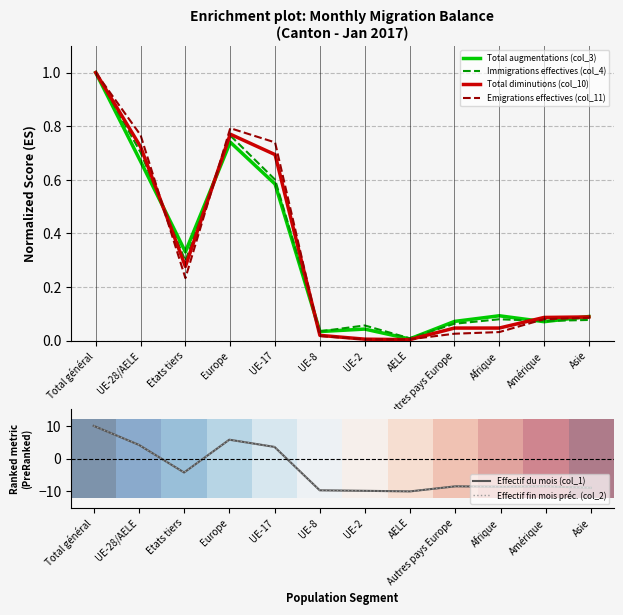

Is this an area chart (filled region under the line)?

No